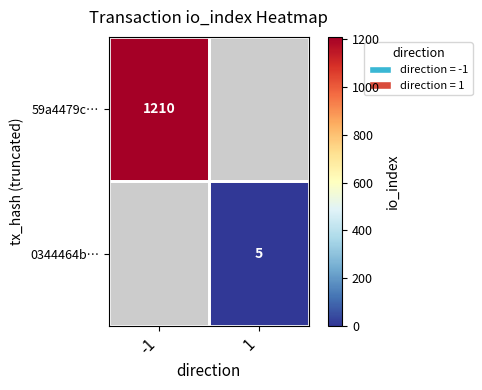

True or false: 0344464b… has a value of 8 at 1.

False